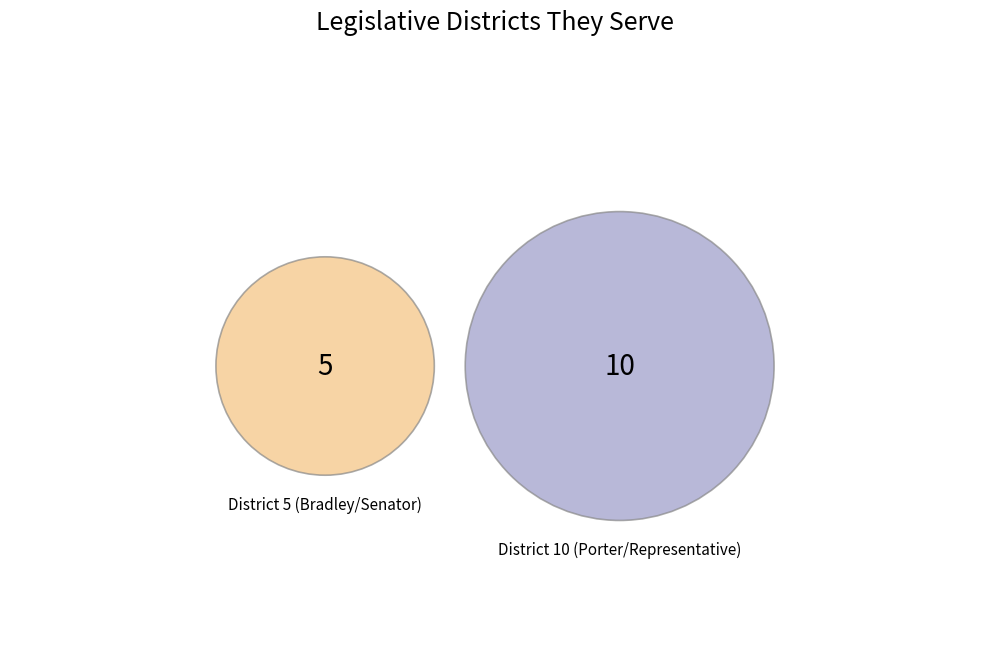

Does any single category account for the majority?

Yes